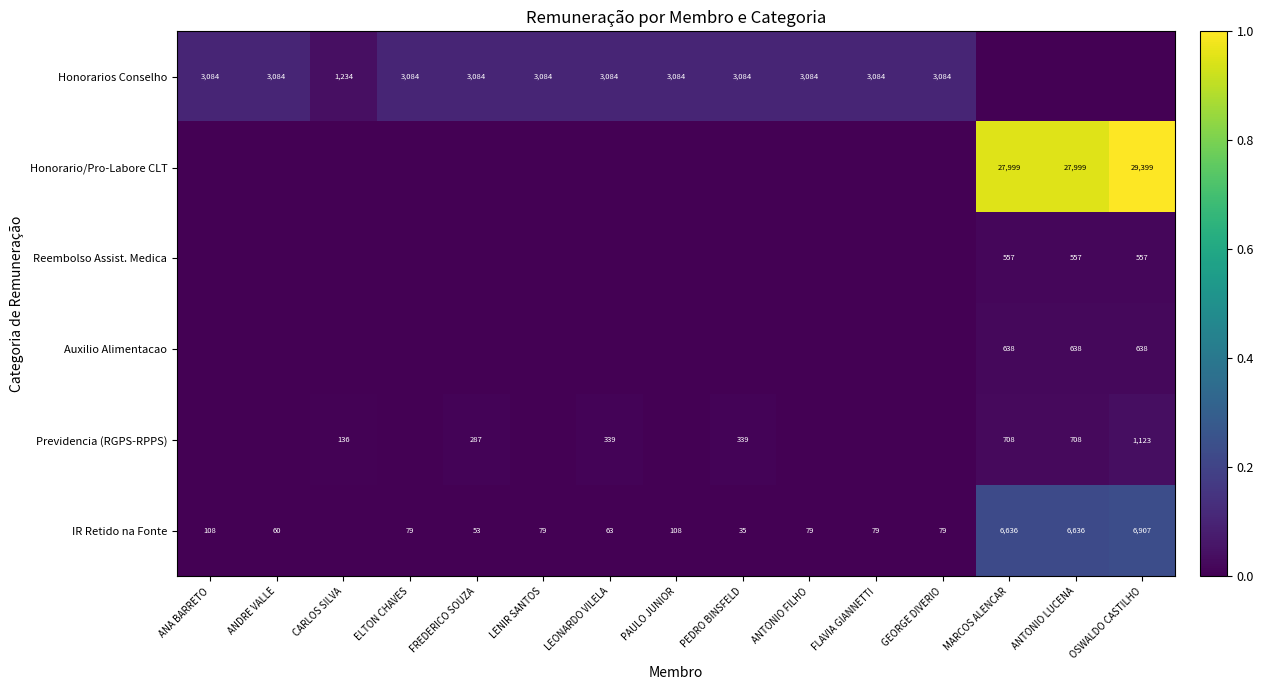

Is it true that Honorarios Conselho equals 3084 at ELTON CHAVES?

True